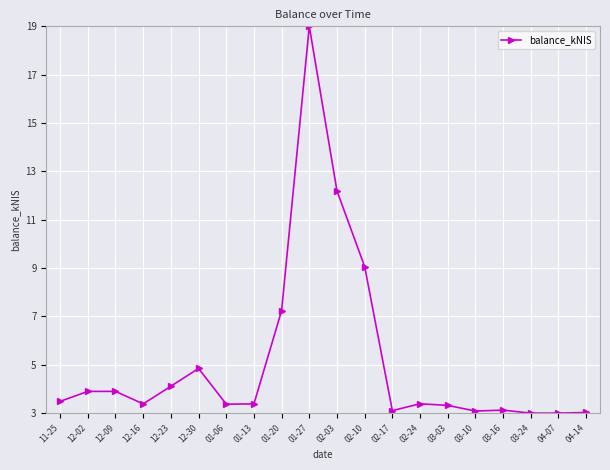

Does the chart have visible grid lines?

Yes